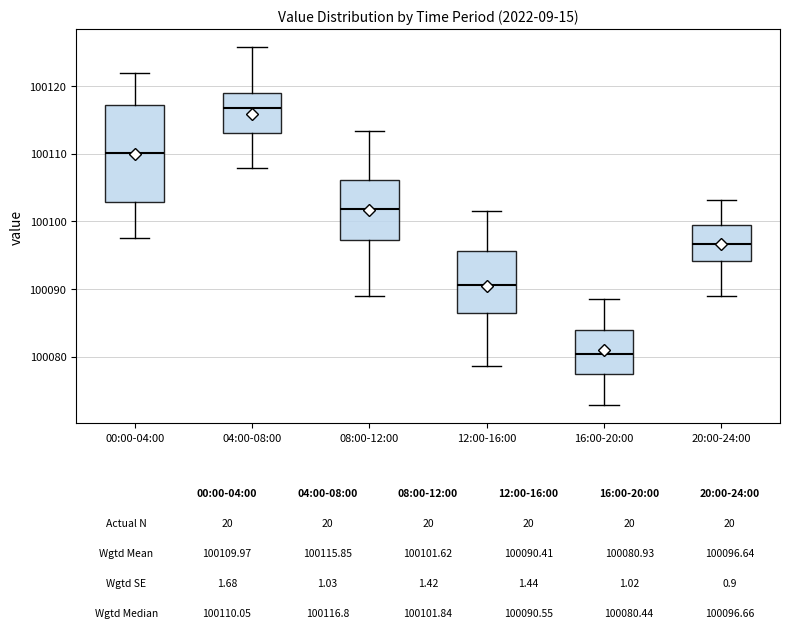

Comparing the boxes themselves (not the whiskers), which one is the tallest?

00:00-04:00